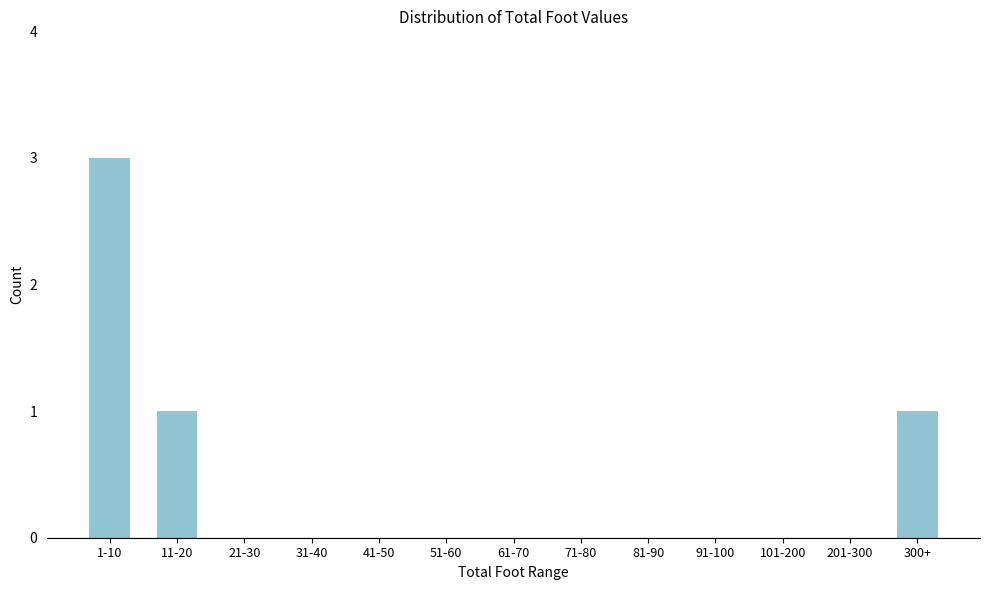

Reading left to right, what are all the values shown in this chart?

1-10=3	11-20=1	21-30=0	31-40=0	41-50=0	51-60=0	61-70=0	71-80=0	81-90=0	91-100=0	101-200=0	201-300=0	300+=1